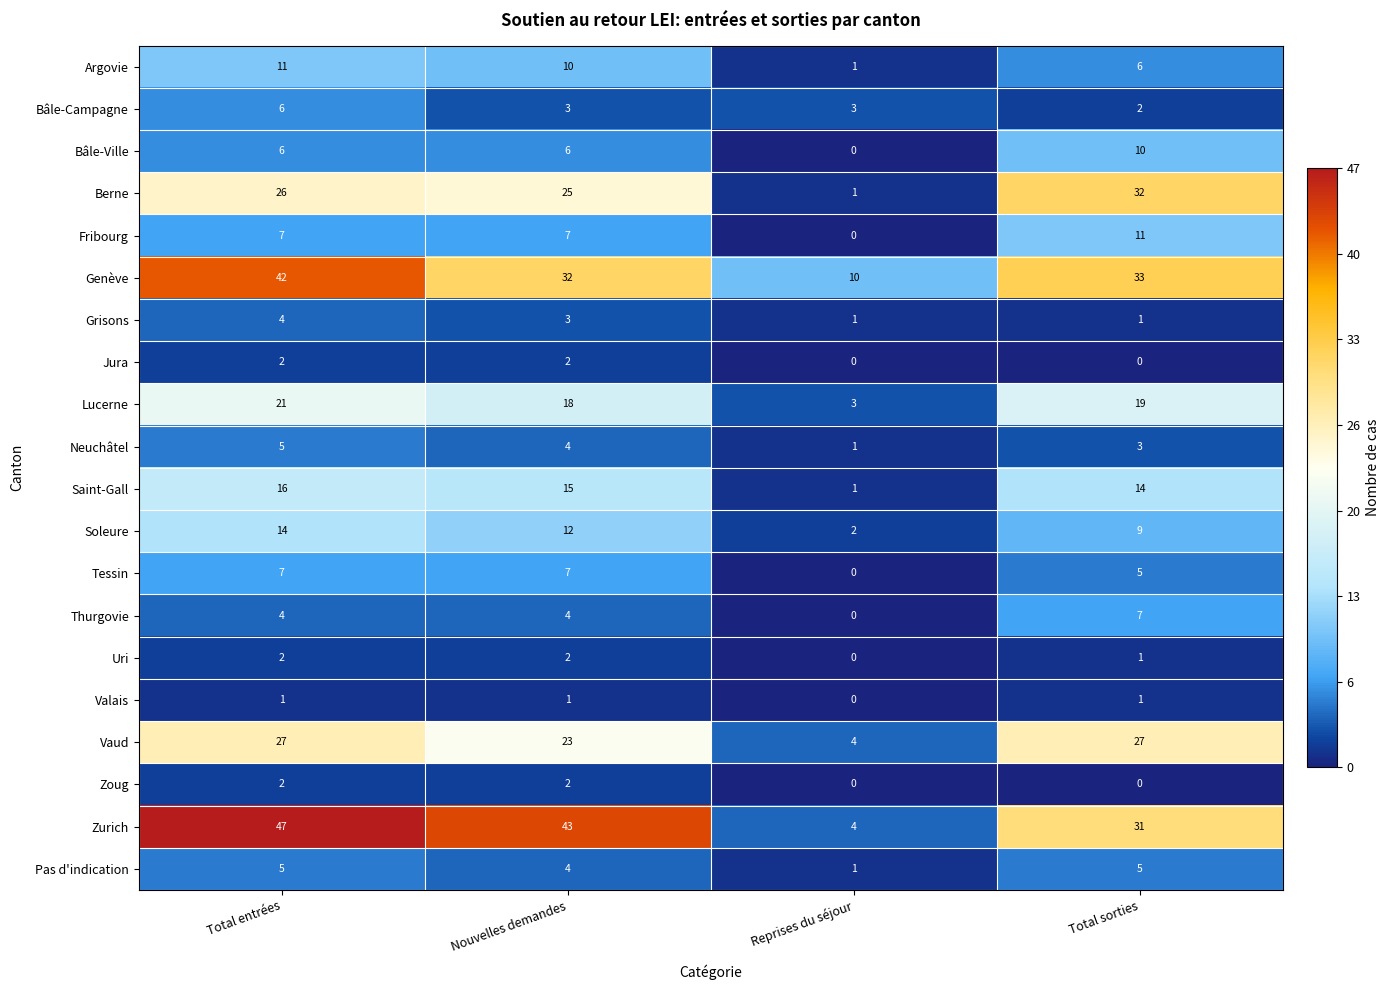

How many data points in Saint-Gall are less than 15?

2